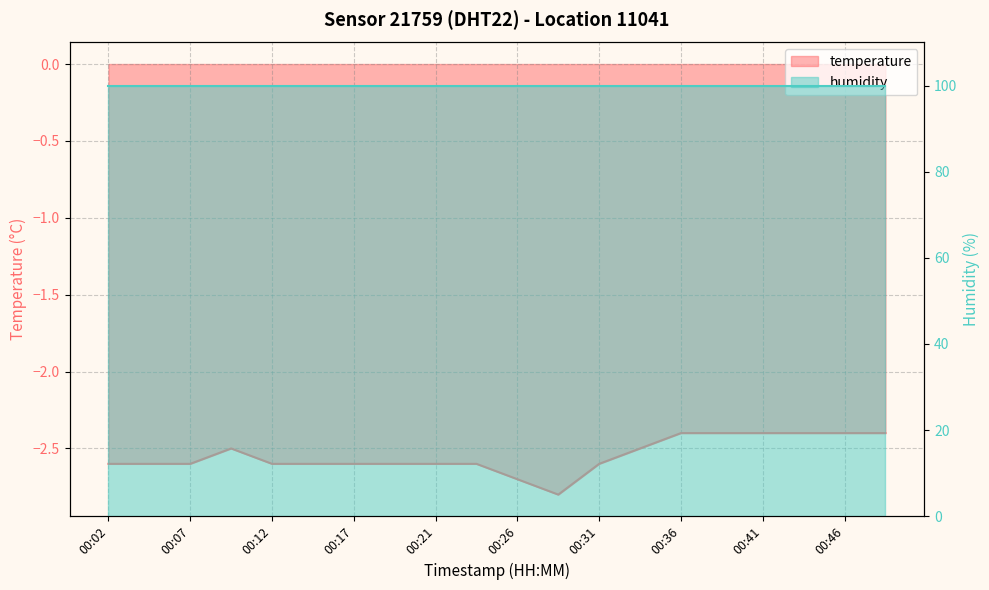

What is the value of the 1st point from the left?

-2.6